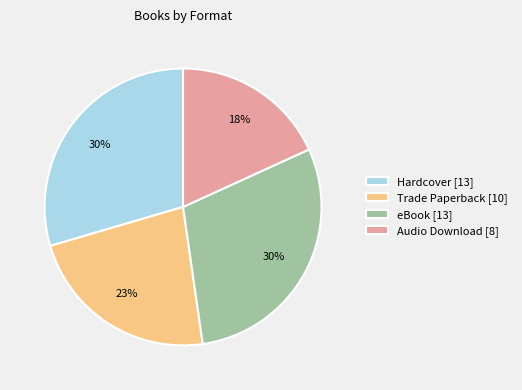

To the nearest percent, what is the combined percentage of Hardcover and Audio Download?

48%